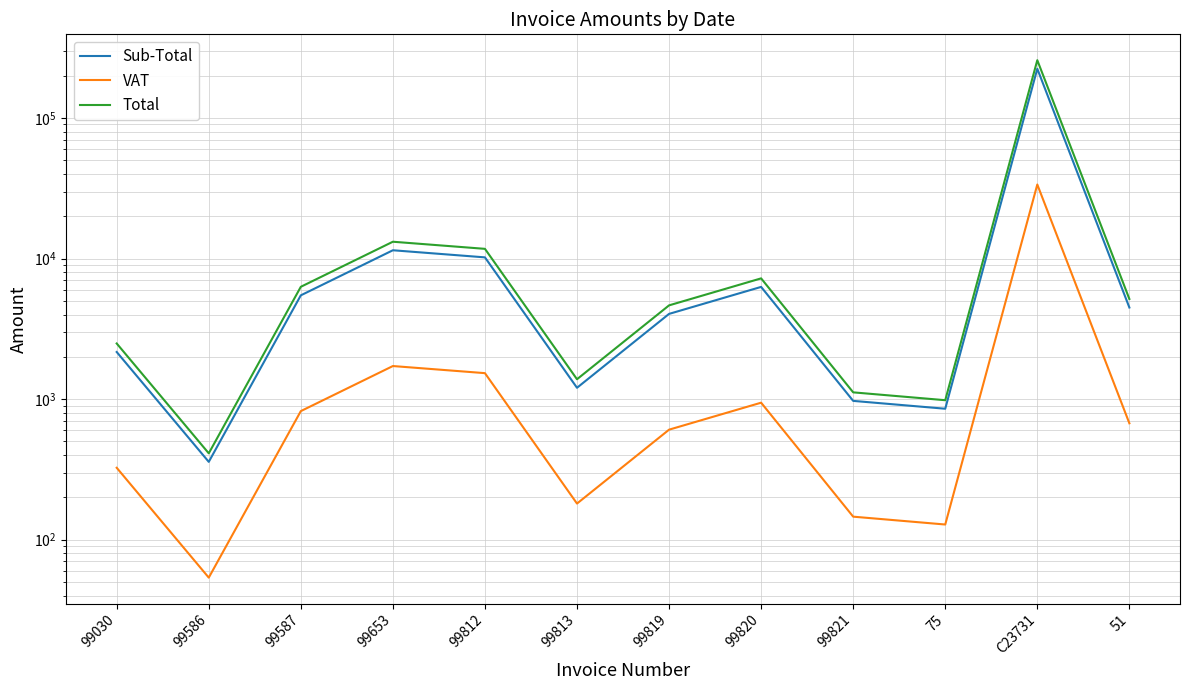

List the series in order of their overall mean, lowest first.

VAT, Sub-Total, Total